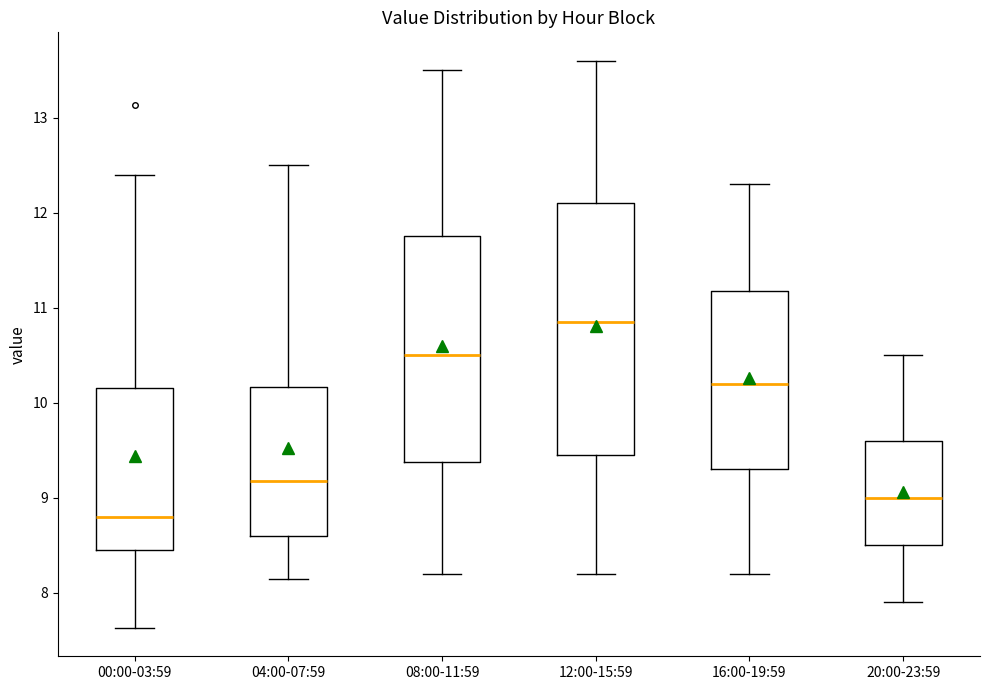

Which box is the tallest, from its lower edge to its upper edge?

12:00-15:59